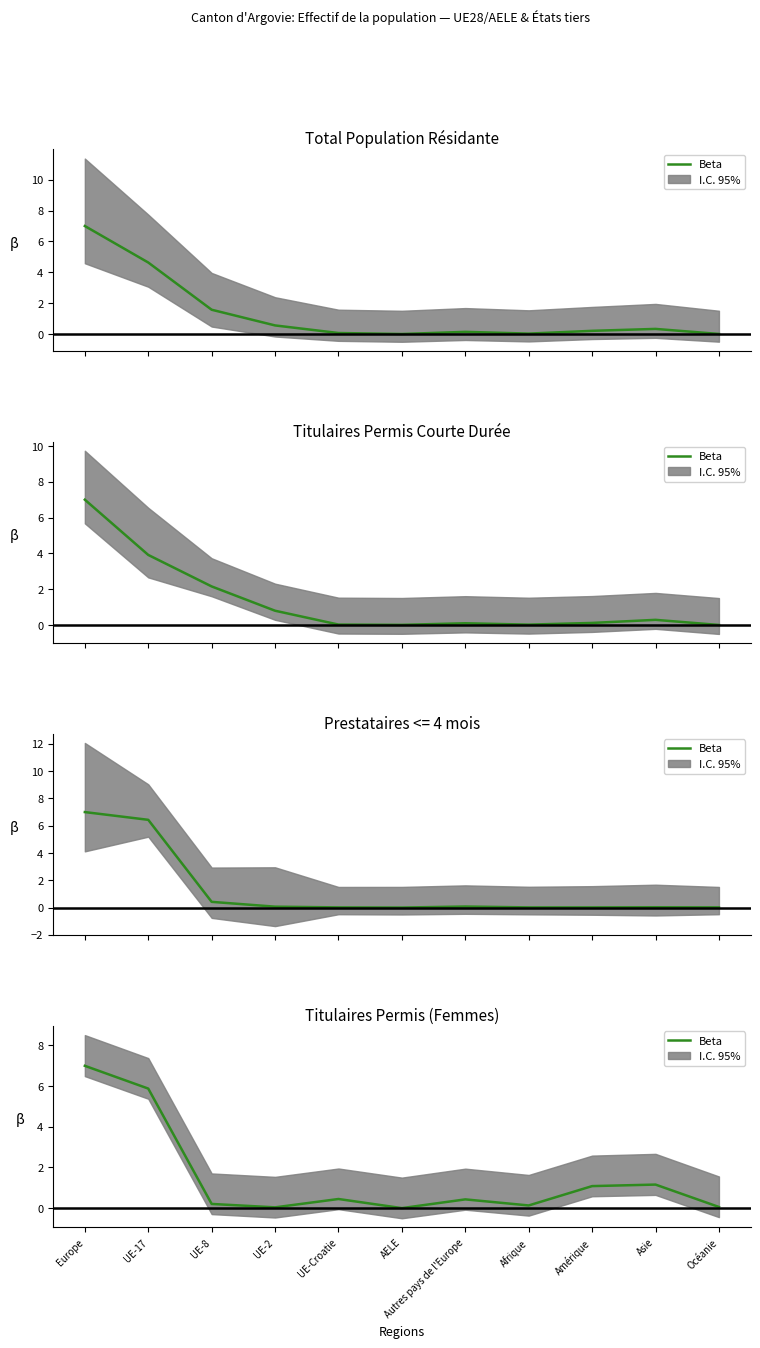

Does the chart display data point markers on the line(s)?

No